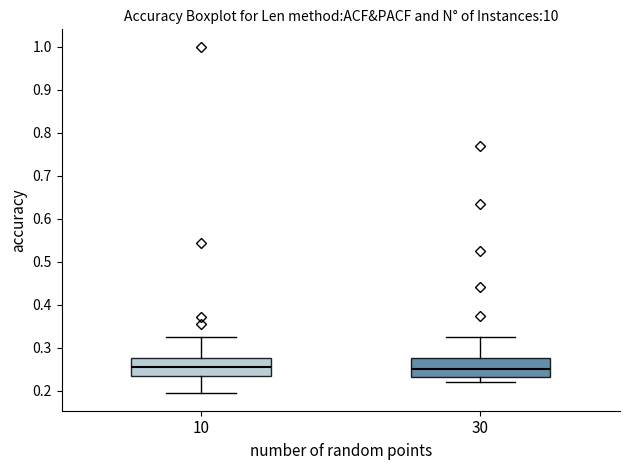

Where does the upper whisker of the box at x = 30 end on the y-axis? The values are not printed on the chart, so give them approximately, as read against the axis.

0.32